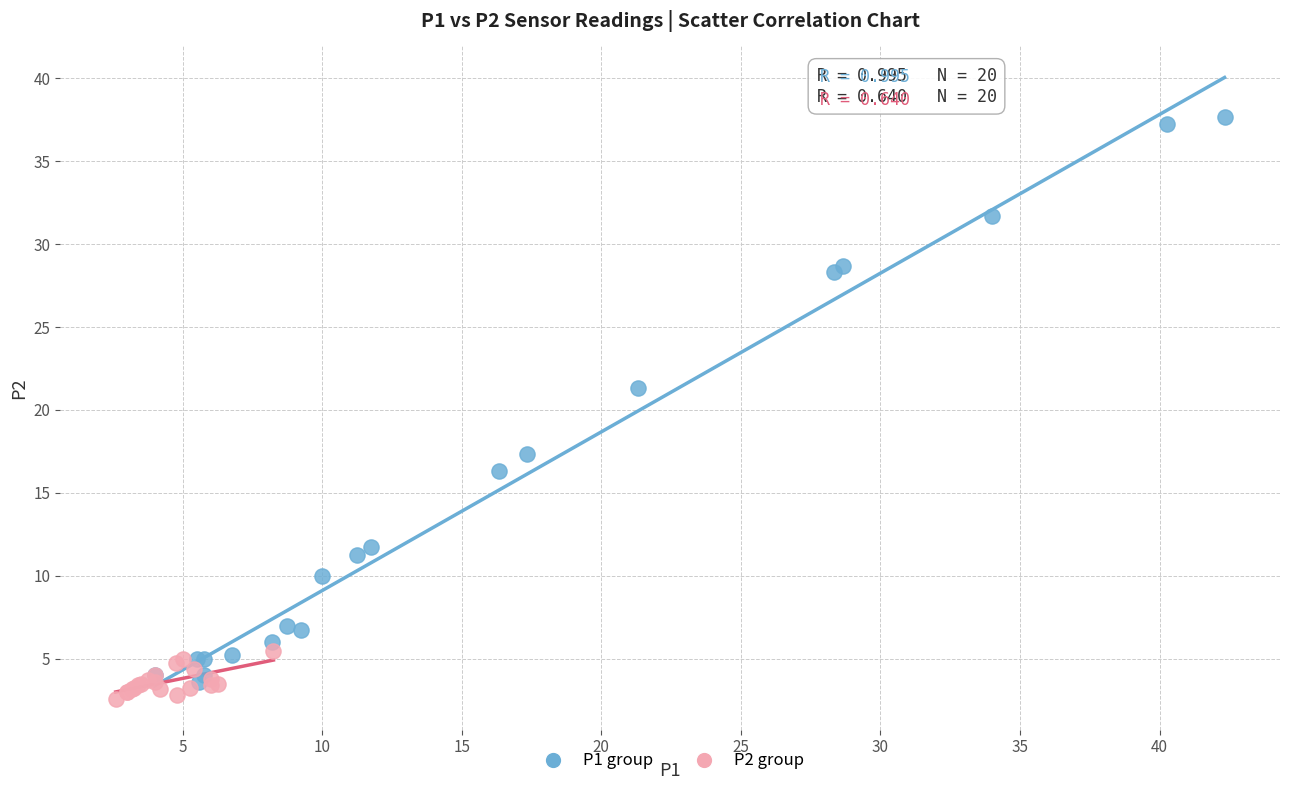

What are all the series names shown in the legend?

P1 group, P2 group